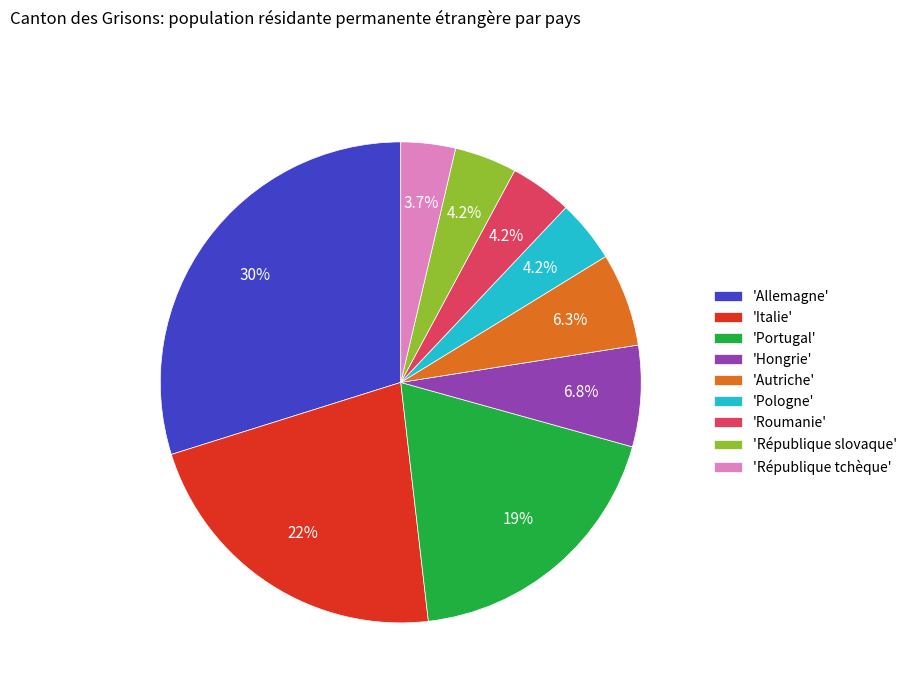

Which category has the smallest portion of the pie?

'République tchèque'